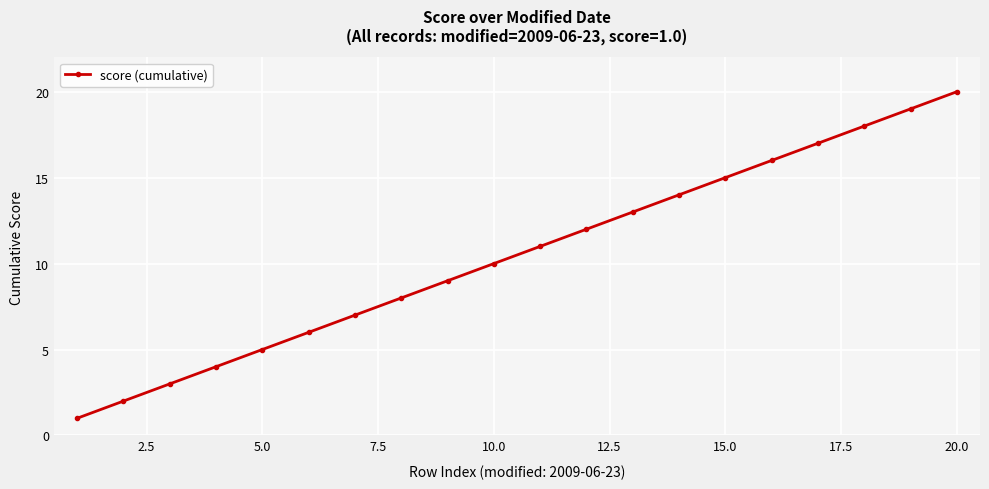

True or false: the data has more than 1 interior local peaks.

False